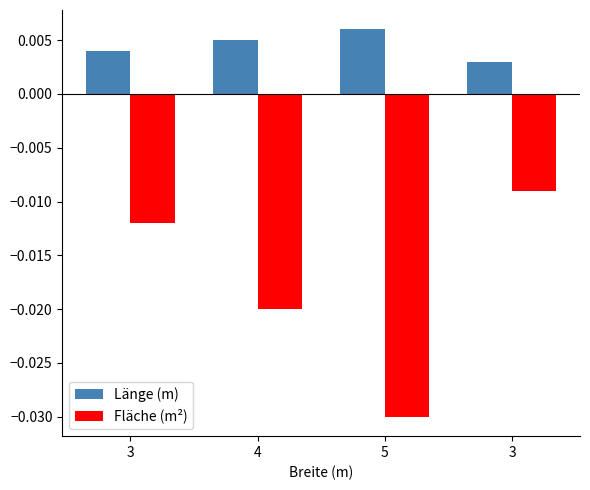

Which category has the lowest value in the Länge (m) series?

3